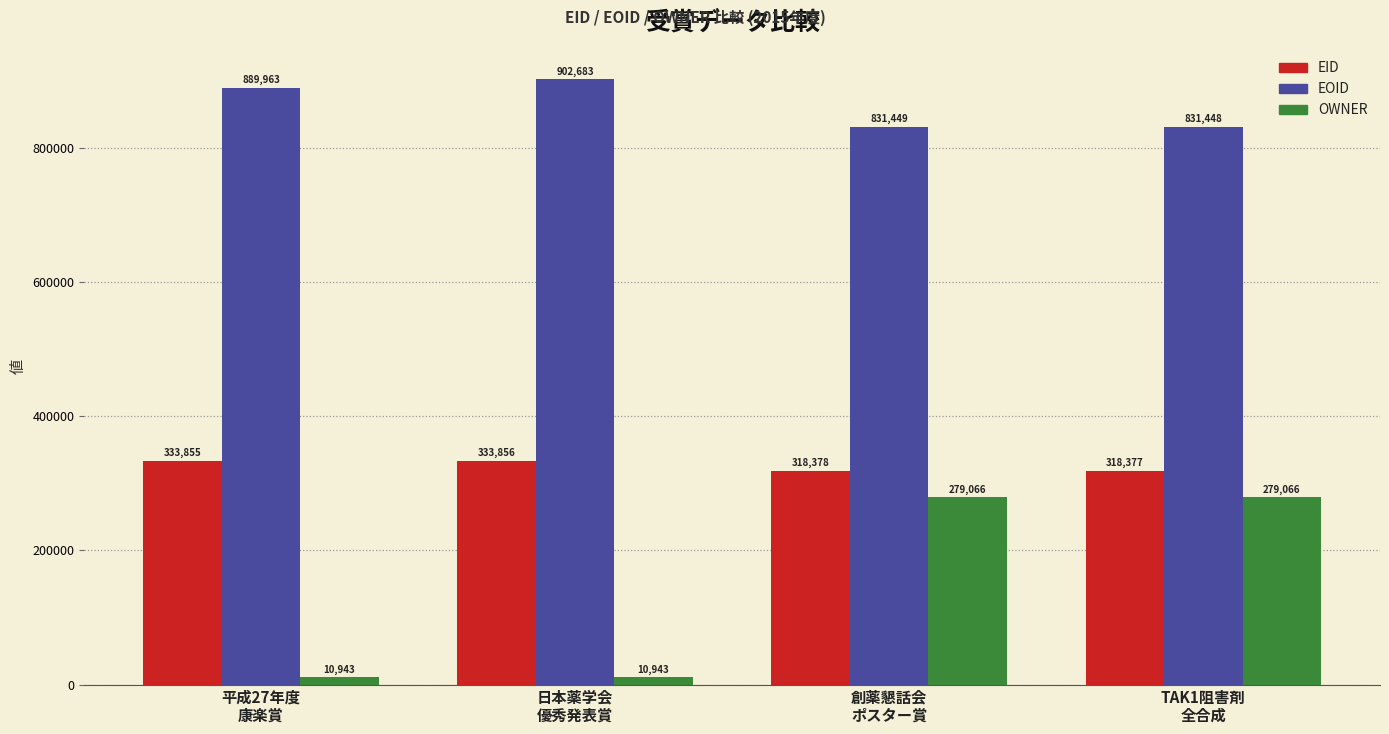

What is the difference between the maximum and minimum values in the EOID series?

71235